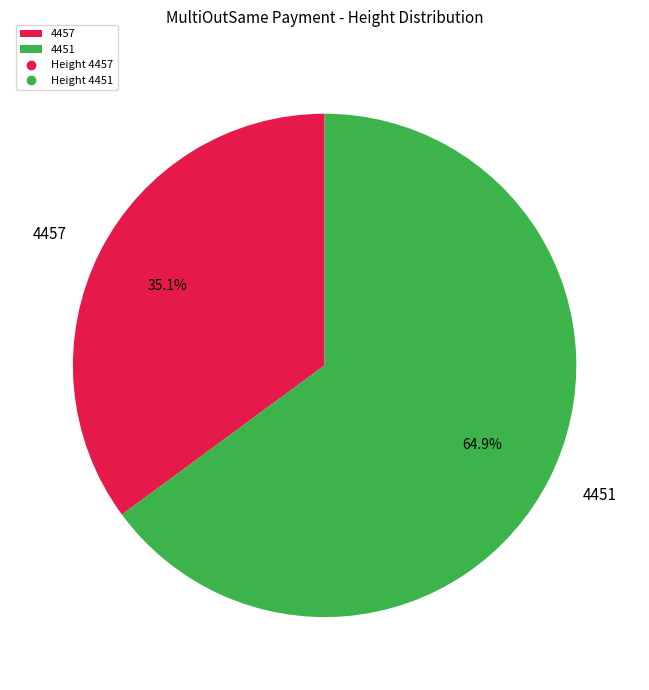

To the nearest percent, what is the average slice percentage?

50%